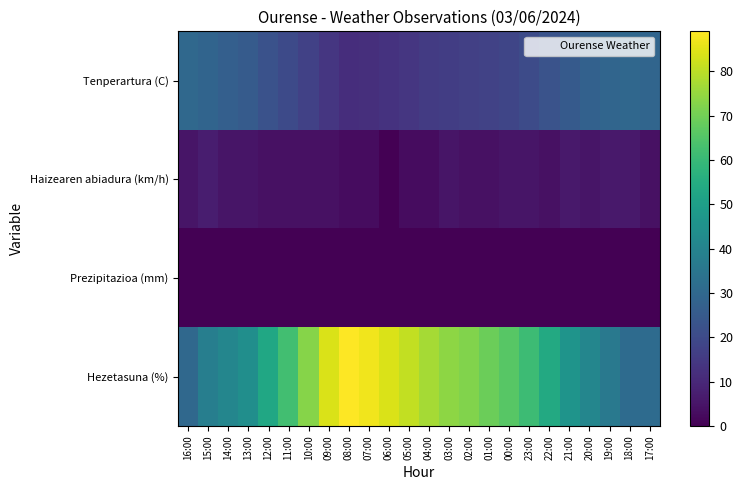

Reading left to right, extract all data points from this chart.

Tenperartura (C): 16:00=30.2	15:00=28.6	14:00=27.0	13:00=25.4	12:00=22.3	11:00=20.0	10:00=17.2	09:00=14.1	08:00=11.8	07:00=12.1	06:00=13.1	05:00=14.2	04:00=15.4	03:00=16.2	02:00=16.9	01:00=17.7	00:00=18.7	23:00=20.4	22:00=22.7	21:00=25.2	20:00=27.7	19:00=29.2	18:00=29.7	17:00=29.0
Haizearen abiadura (km/h): 16:00=5.0	15:00=7.0	14:00=5.0	13:00=5.0	12:00=4.0	11:00=4.0	10:00=4.0	09:00=4.0	08:00=3.0	07:00=3.0	06:00=0.0	05:00=3.0	04:00=3.0	03:00=5.0	02:00=4.0	01:00=4.0	00:00=5.0	23:00=5.0	22:00=4.0	21:00=6.0	20:00=5.0	19:00=6.0	18:00=6.0	17:00=4.0
Prezipitazioa (mm): 16:00=0.0	15:00=0.0	14:00=0.0	13:00=0.0	12:00=0.0	11:00=0.0	10:00=0.0	09:00=0.0	08:00=0.0	07:00=0.0	06:00=0.0	05:00=0.0	04:00=0.0	03:00=0.0	02:00=0.0	01:00=0.0	00:00=0.0	23:00=0.0	22:00=0.0	21:00=0.0	20:00=0.0	19:00=0.0	18:00=0.0	17:00=0.0
Hezetasuna (%): 16:00=30.0	15:00=38.0	14:00=41.0	13:00=44.0	12:00=53.0	11:00=62.0	10:00=73.0	09:00=84.0	08:00=89.0	07:00=87.0	06:00=84.0	05:00=81.0	04:00=77.0	03:00=74.0	02:00=72.0	01:00=69.0	00:00=66.0	23:00=61.0	22:00=54.0	21:00=46.0	20:00=41.0	19:00=36.0	18:00=31.0	17:00=31.0